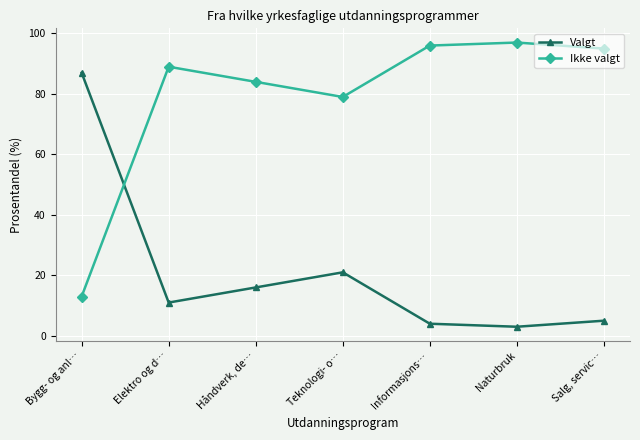

Where is the first local minimum for Valgt?

Elektro og d…